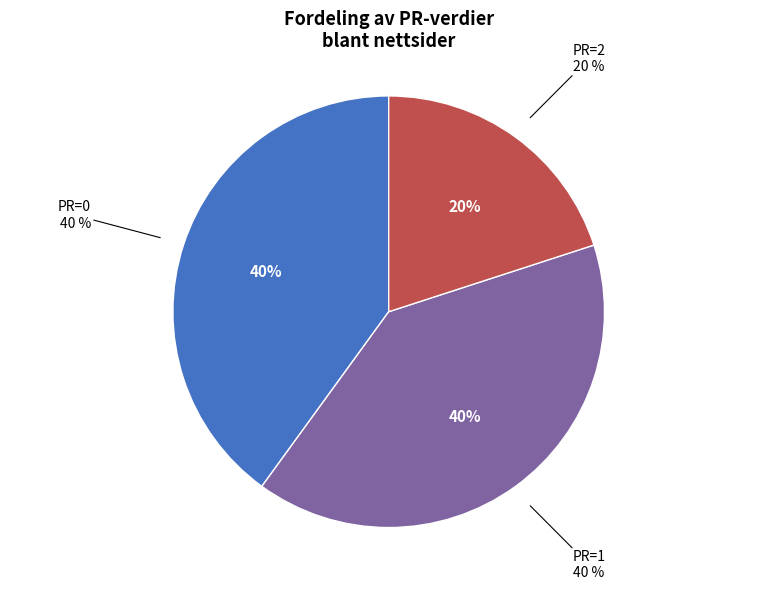

Count the number of slices in the pie.

3